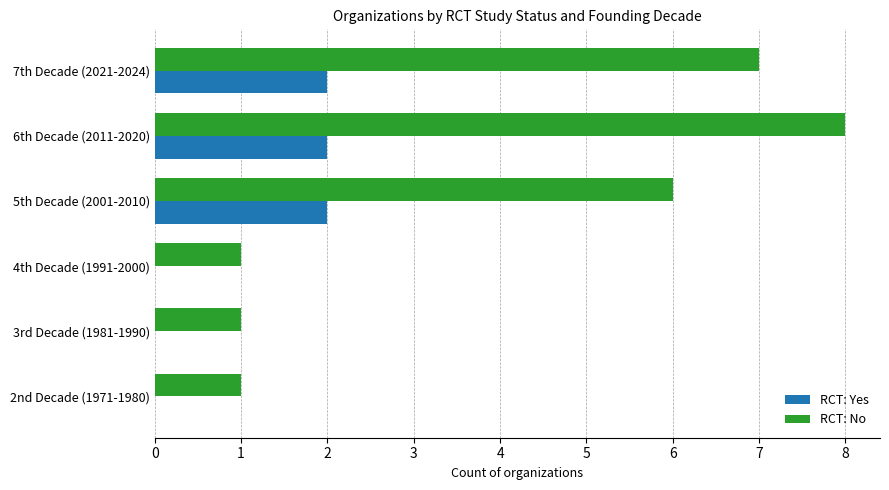

Which series has the largest total across all categories?

RCT: No